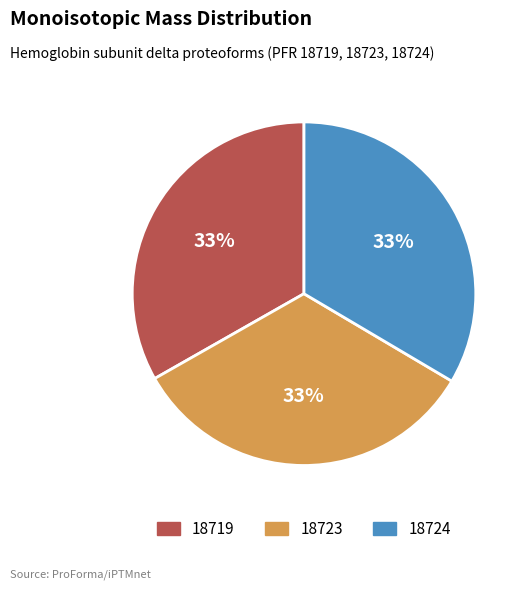

Is it true that 18719 is 33% of the pie?

True